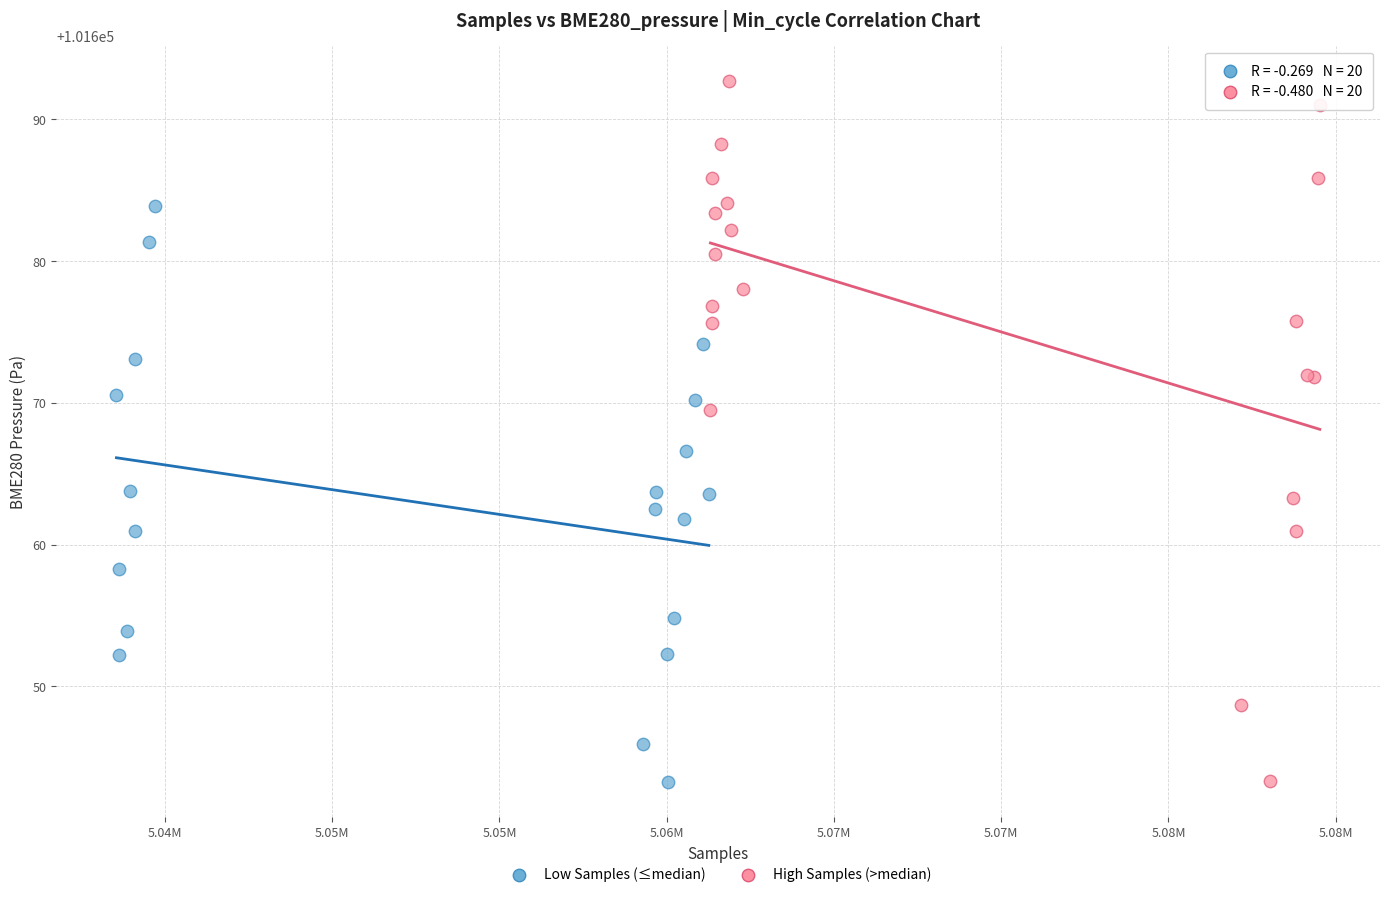

Which series contains the highest Y value?

High Samples (>median)